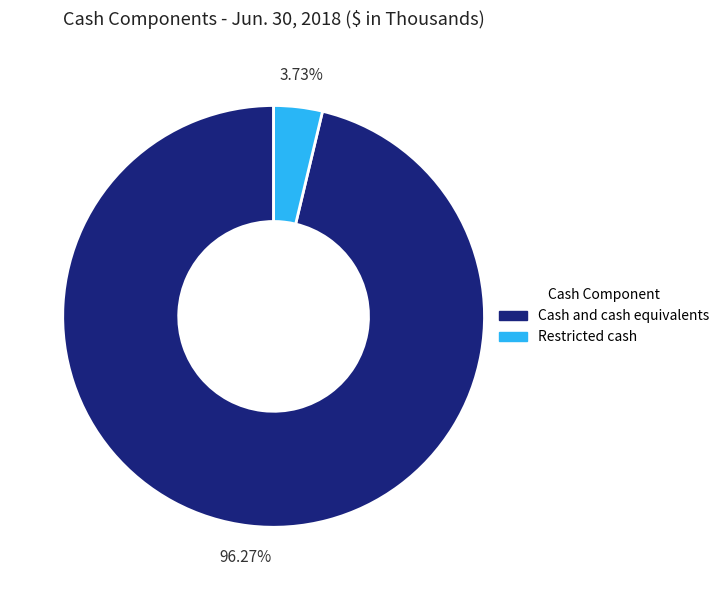

Which slice is the smallest?

Restricted cash